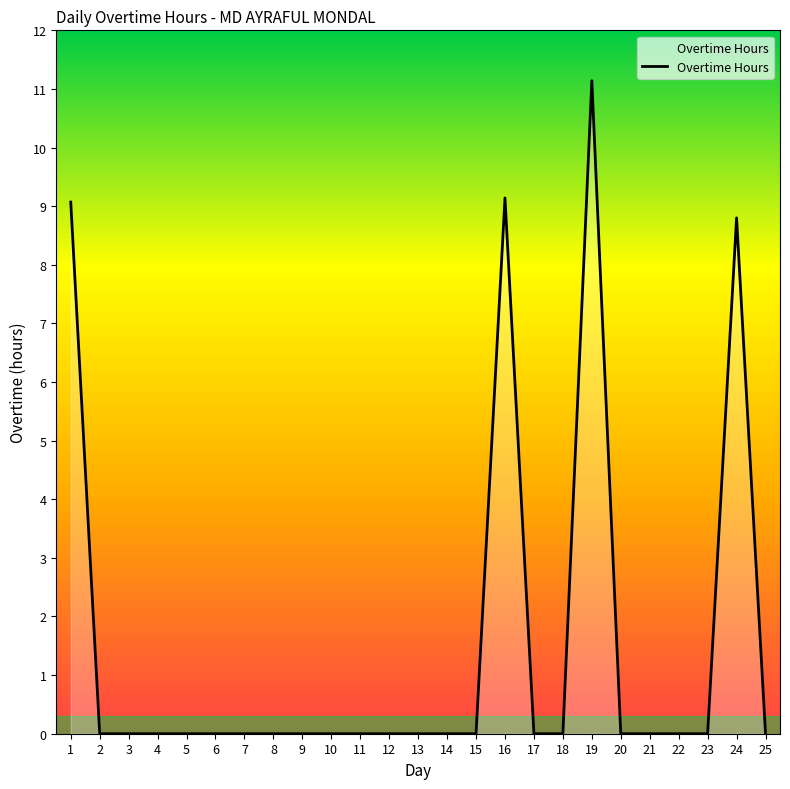

What is the maximum value shown in the chart?

11.1